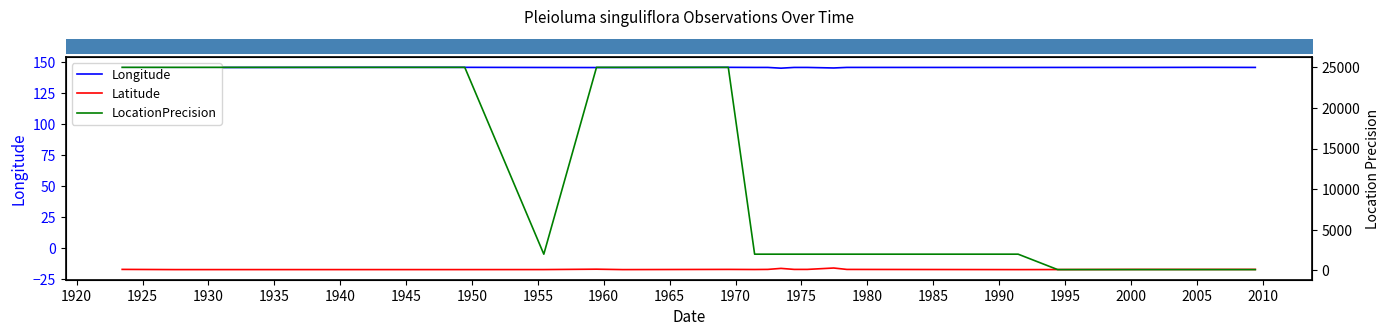

At which category does the chart reach its minimum across all series?

1990